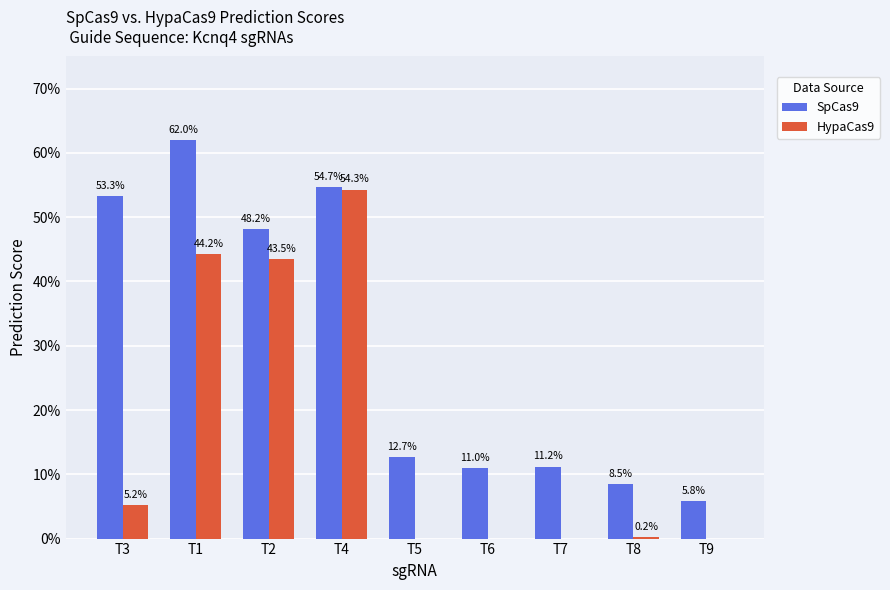

At which label is SpCas9 closest to 33?

T2